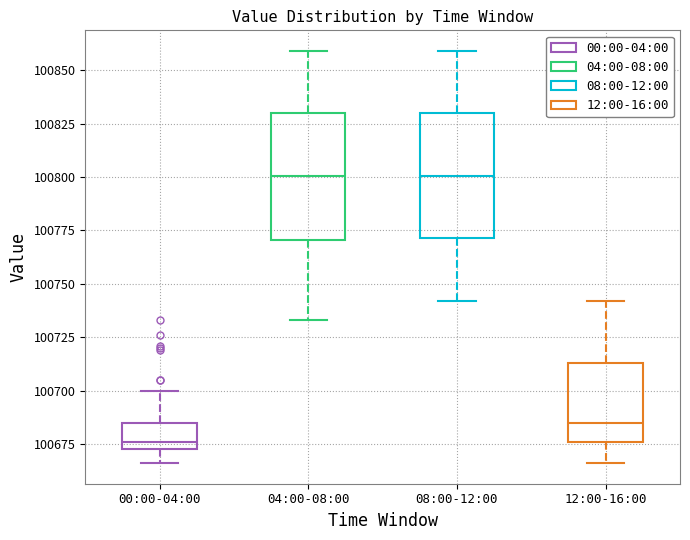

Reading left to right, transcribe this box plot: for each box, give where its median line is, the range the box spans, and where its two whiskers end, as read against the y-axis. The values are not printed on the chart, so give them approximately, as read against the axis.

00:00-04:00: median 100675 (just above the box's lower edge), box 100675 to 100685, whiskers 100665 to 100700
04:00-08:00: median 100800, box 100770 to 100830, whiskers 100735 to 100860
08:00-12:00: median 100800, box 100770 to 100830, whiskers 100740 to 100860
12:00-16:00: median 100685, box 100675 to 100715, whiskers 100665 to 100740